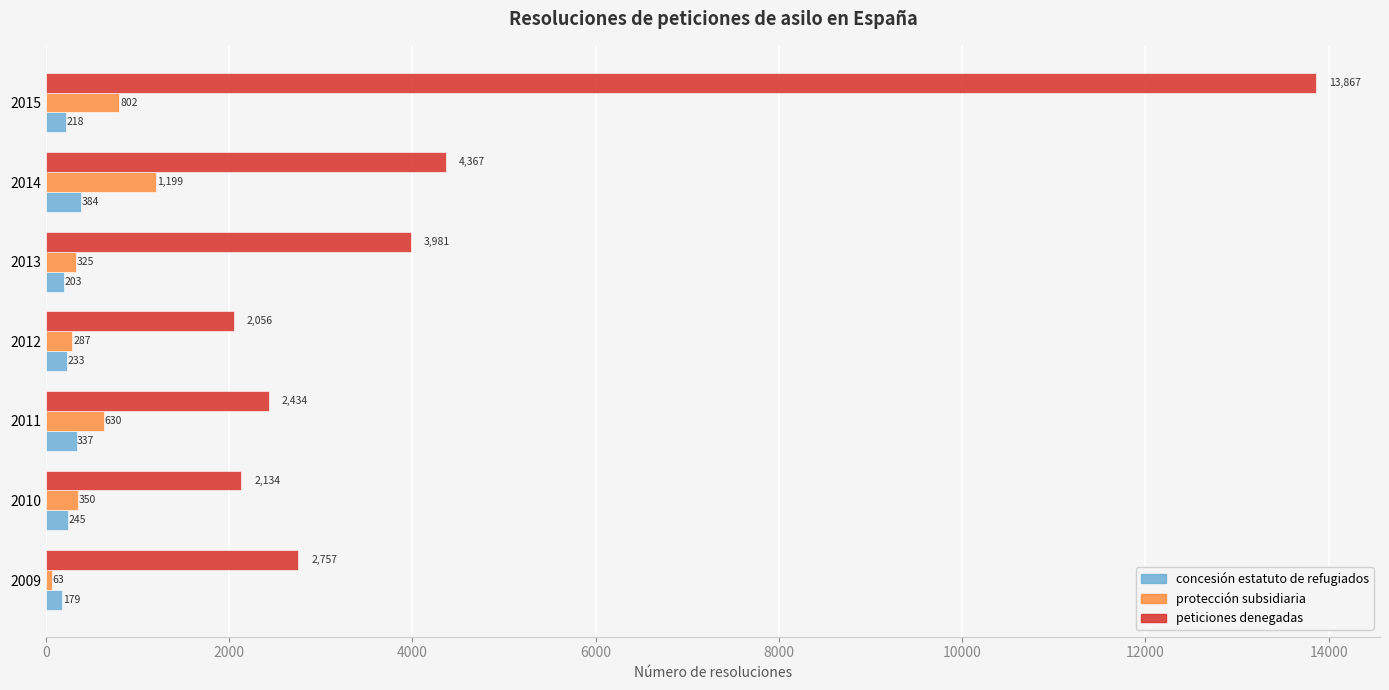

What are all the series names shown in the legend?

concesión estatuto de refugiados, protección subsidiaria, peticiones denegadas